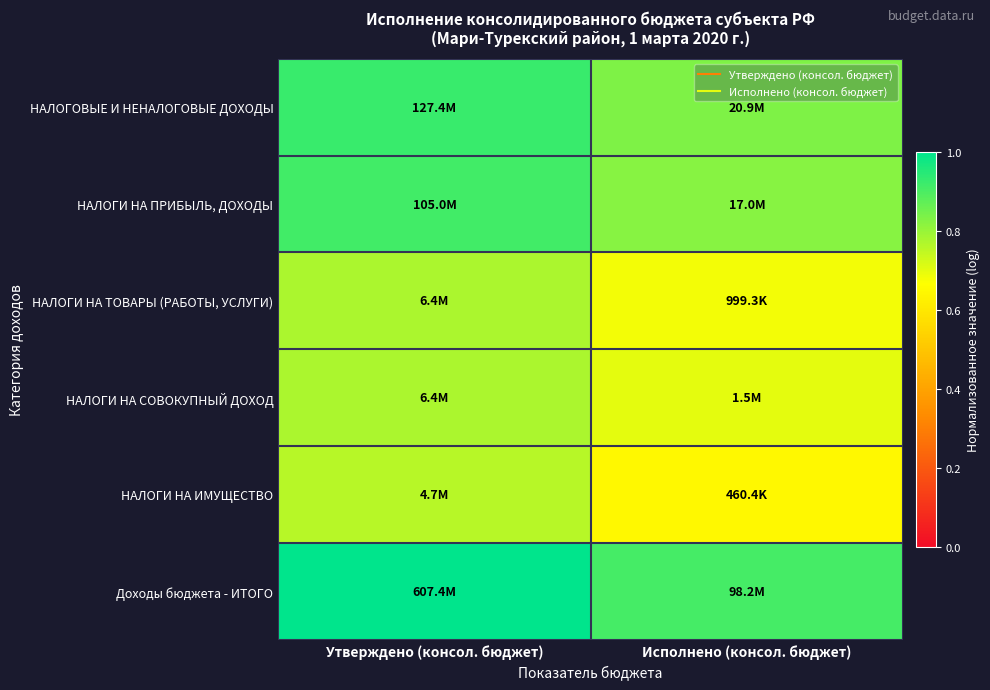

Between Исполнено (консол. бюджет) and Утверждено (консол. бюджет), which is larger?

Утверждено (консол. бюджет)